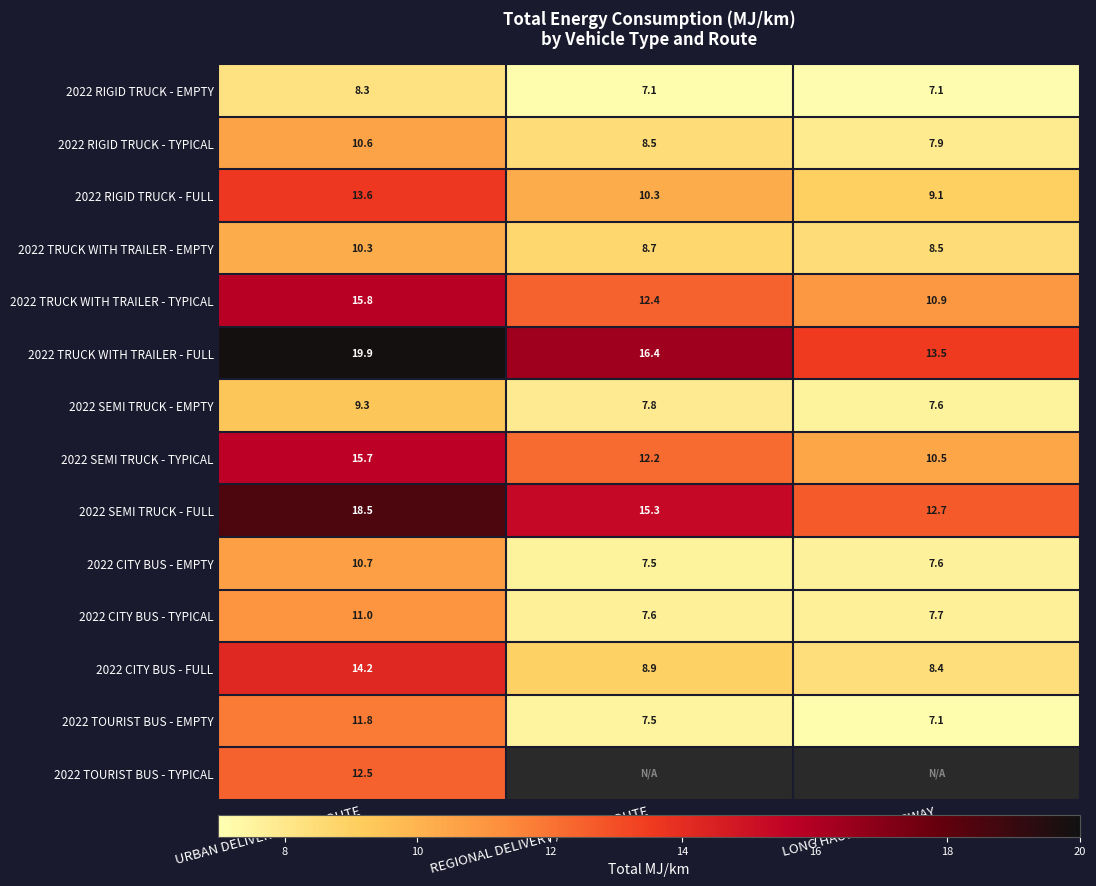

What is the sum of all 2022 SEMI TRUCK - TYPICAL values?

38.4